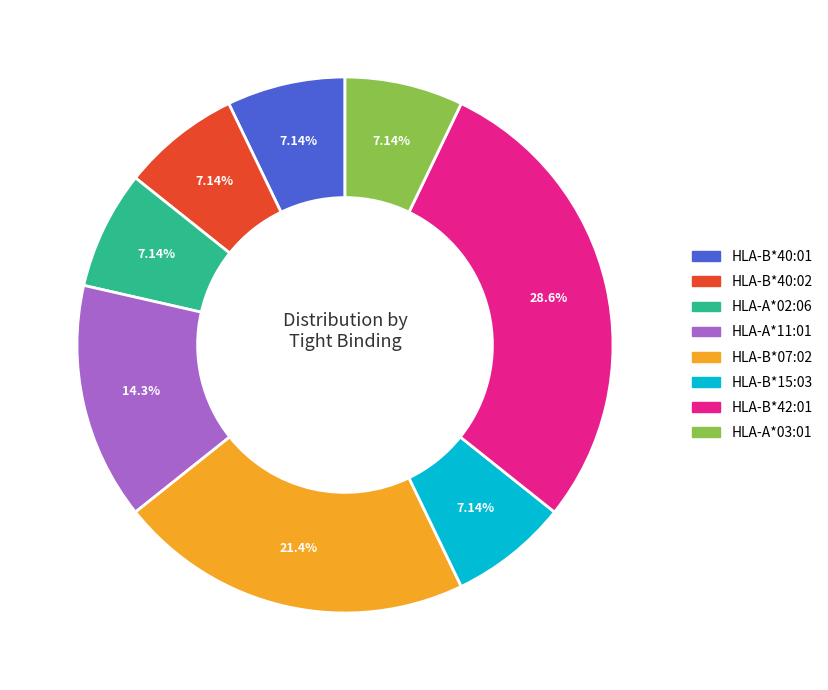

To the nearest percent, what is the combined percentage of HLA-B*42:01 and HLA-A*11:01?

43%